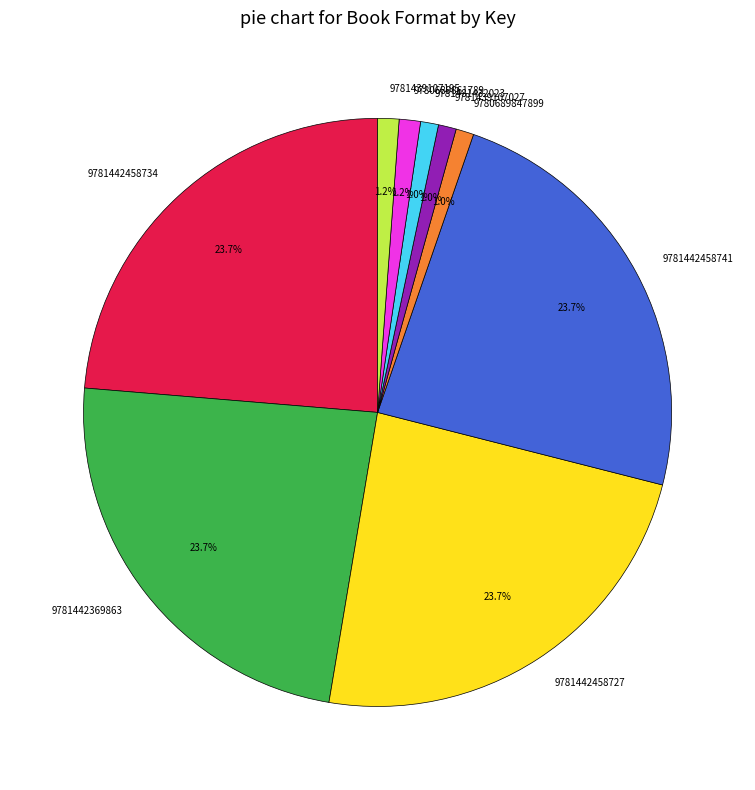

To the nearest percent, what percentage of the pie is 9781442369863?

24%